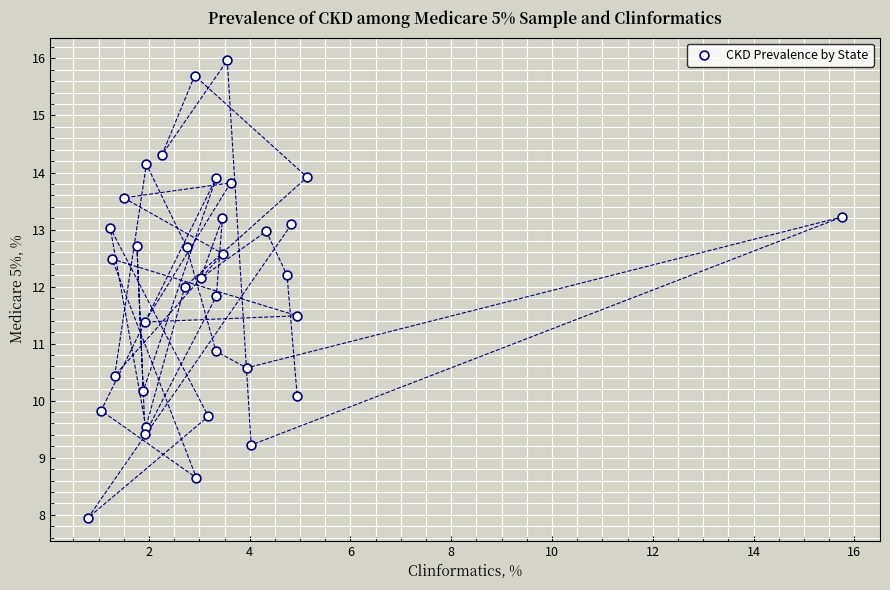

What is the range of Y values (max minus min)?

8.0